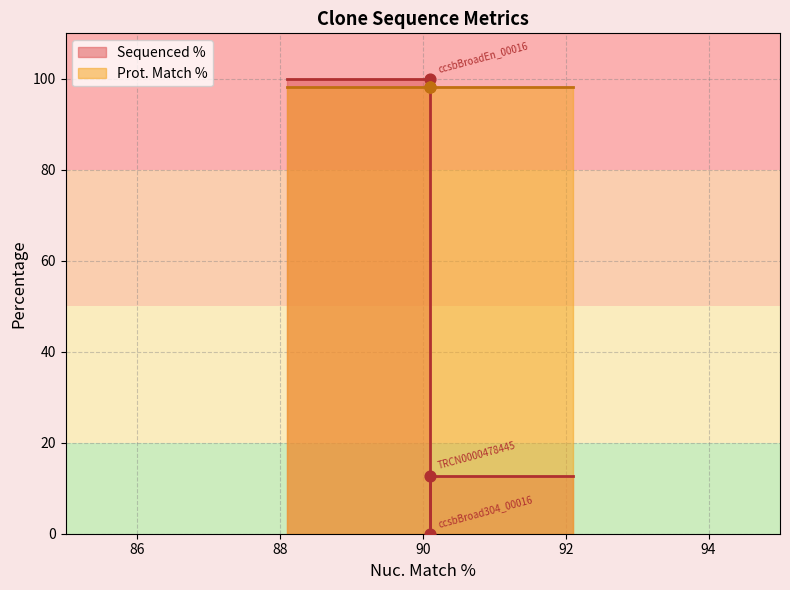

What is the change in value from ccsbBroadEn_00016 to TRCN0000478445?

-87.3